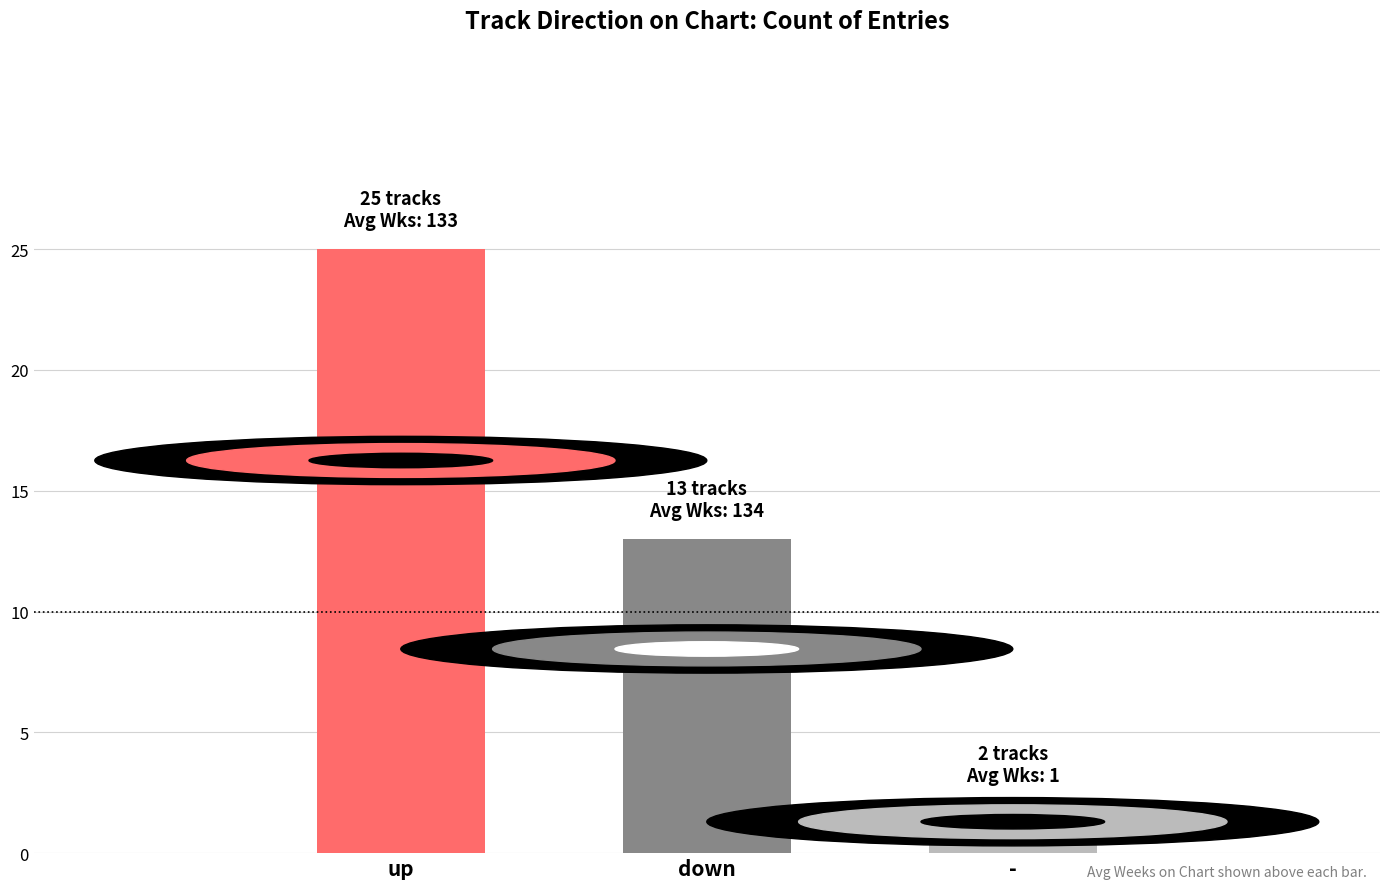

Approximately how many times larger is the value at up compared to -?

12.5